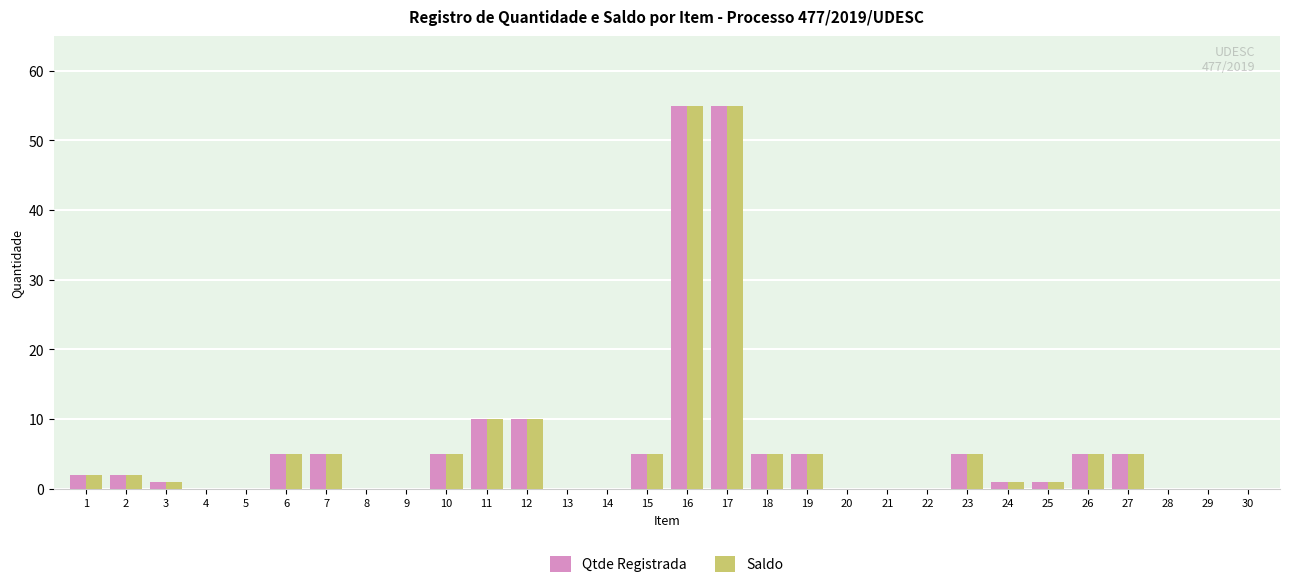

What is the highest value of the Qtde Registrada series?

55